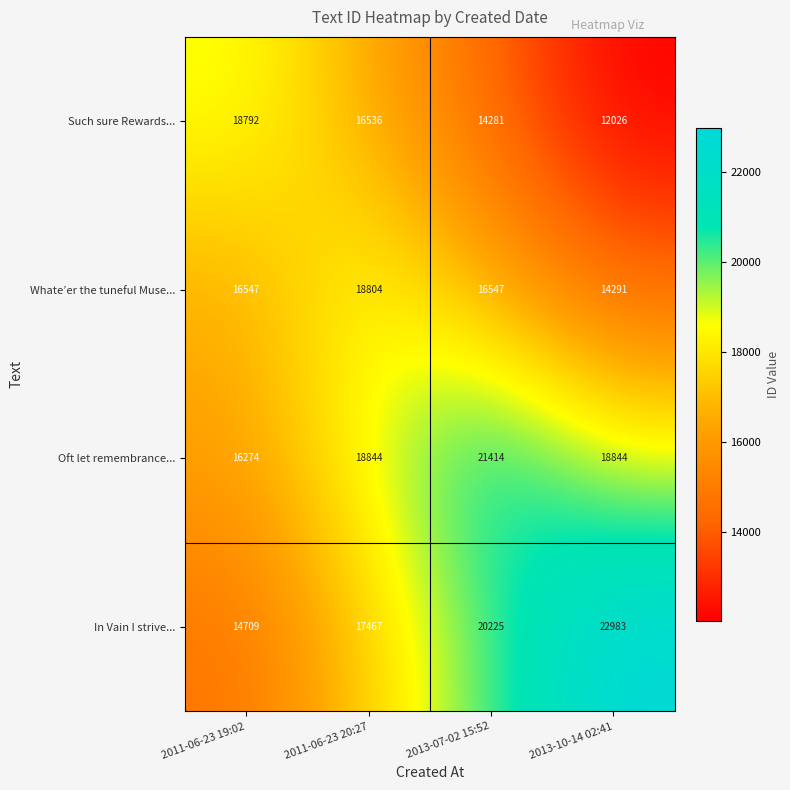

Which series has the widest spread of values?

In Vain I strive...